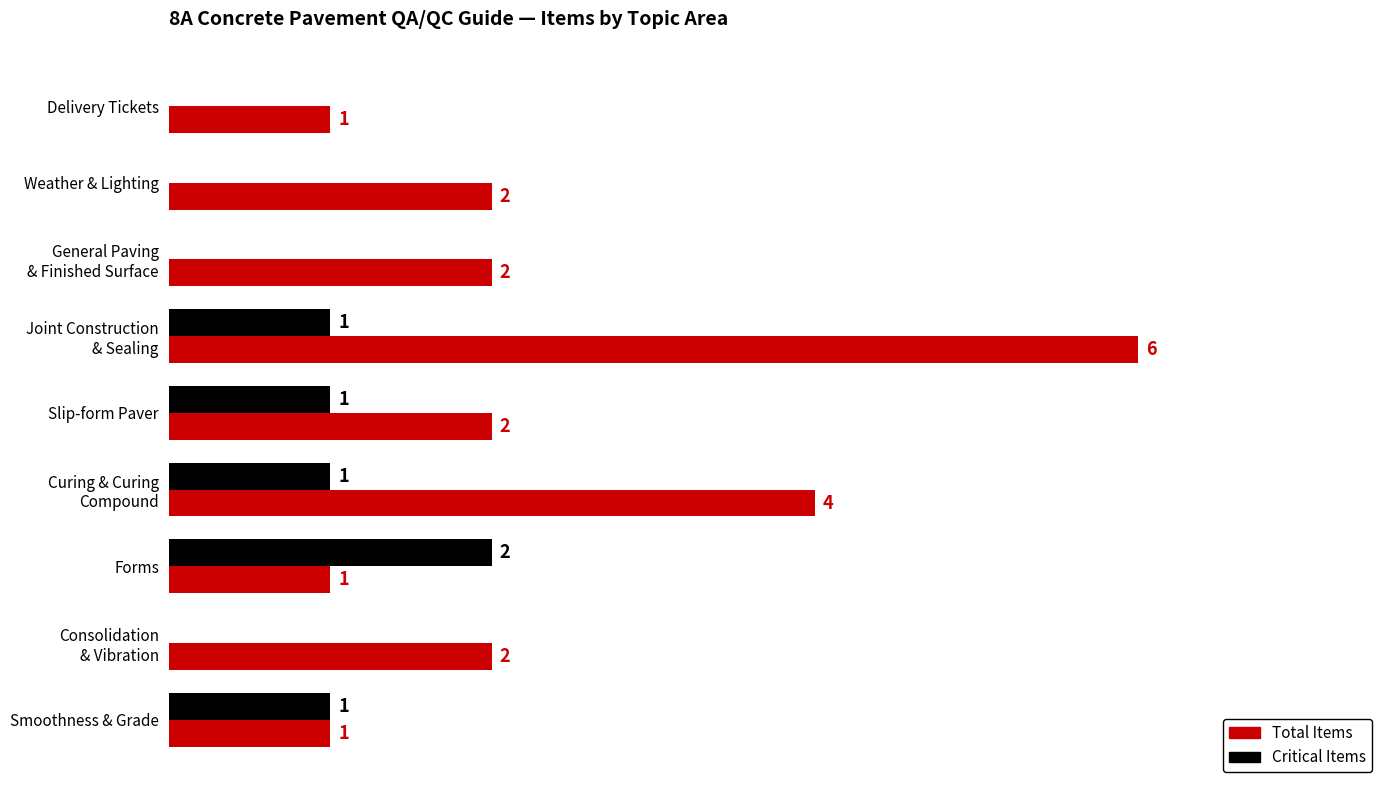

Which series has the largest total across all categories?

Total Items